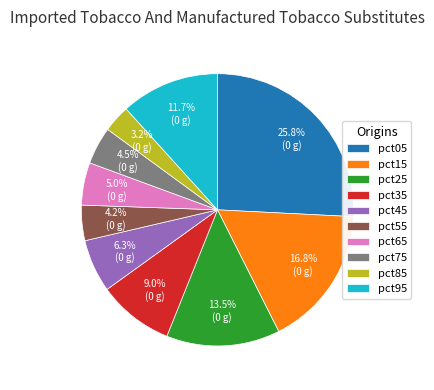

True or false: pct05 accounts for 26% of the total.

True